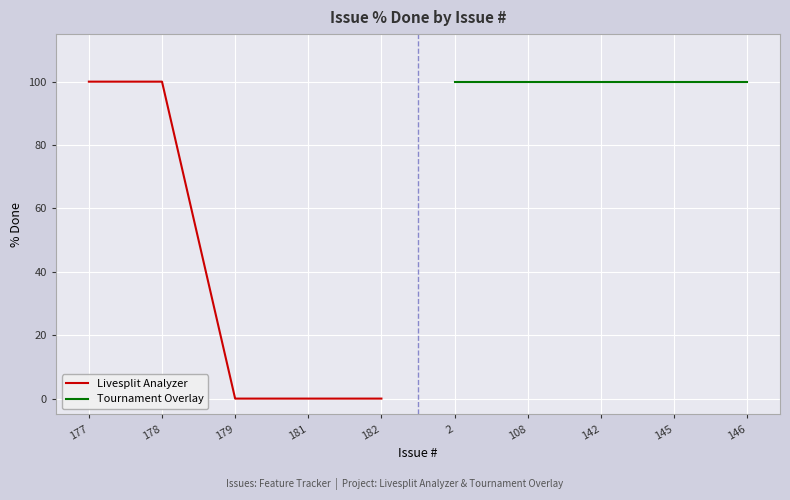

Reading right to left, what are all the values shown in this chart?

Livesplit Analyzer: 182=0	181=0	179=0	178=100	177=100
Tournament Overlay: 182=100	181=100	179=100	178=100	177=100